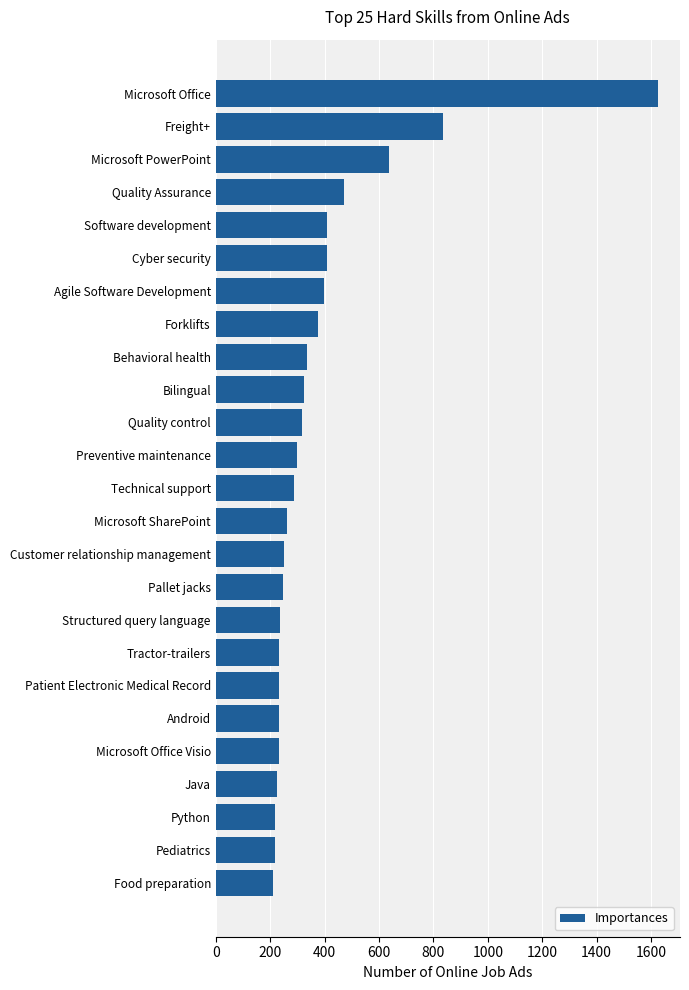

At which label is the value closest to 918?

Freight+